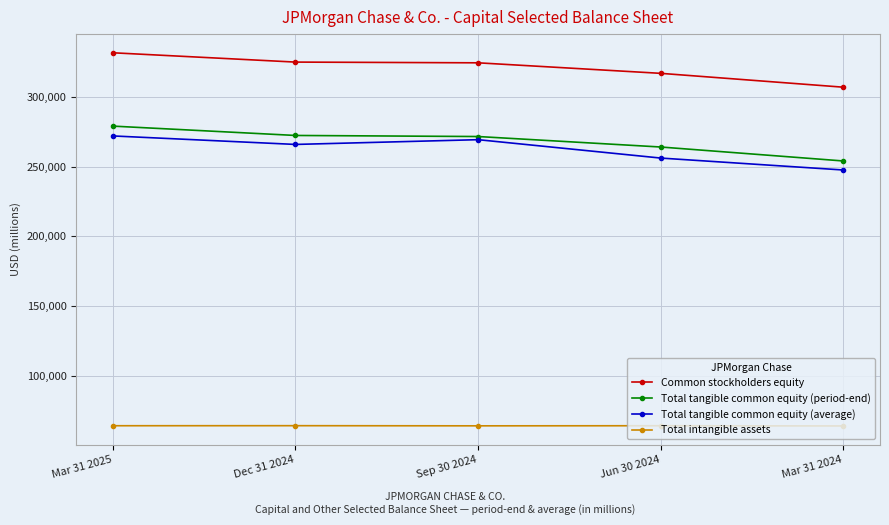

True or false: Common stockholders equity and Total tangible common equity (average) cross at least once.

False